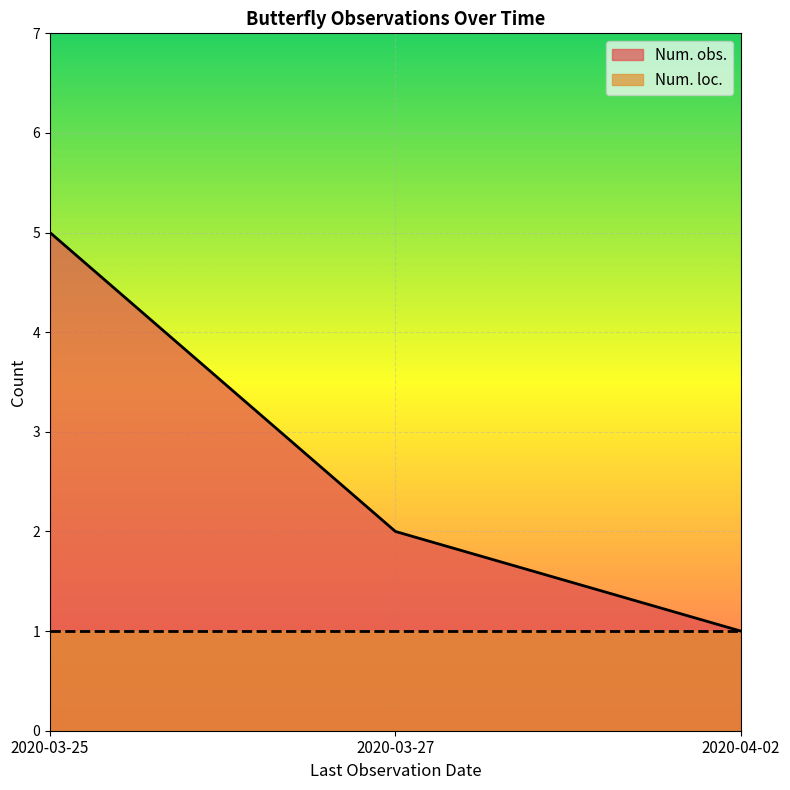

What is the ratio of the value at 2020-04-02 to the value at 2020-03-25?

0.2